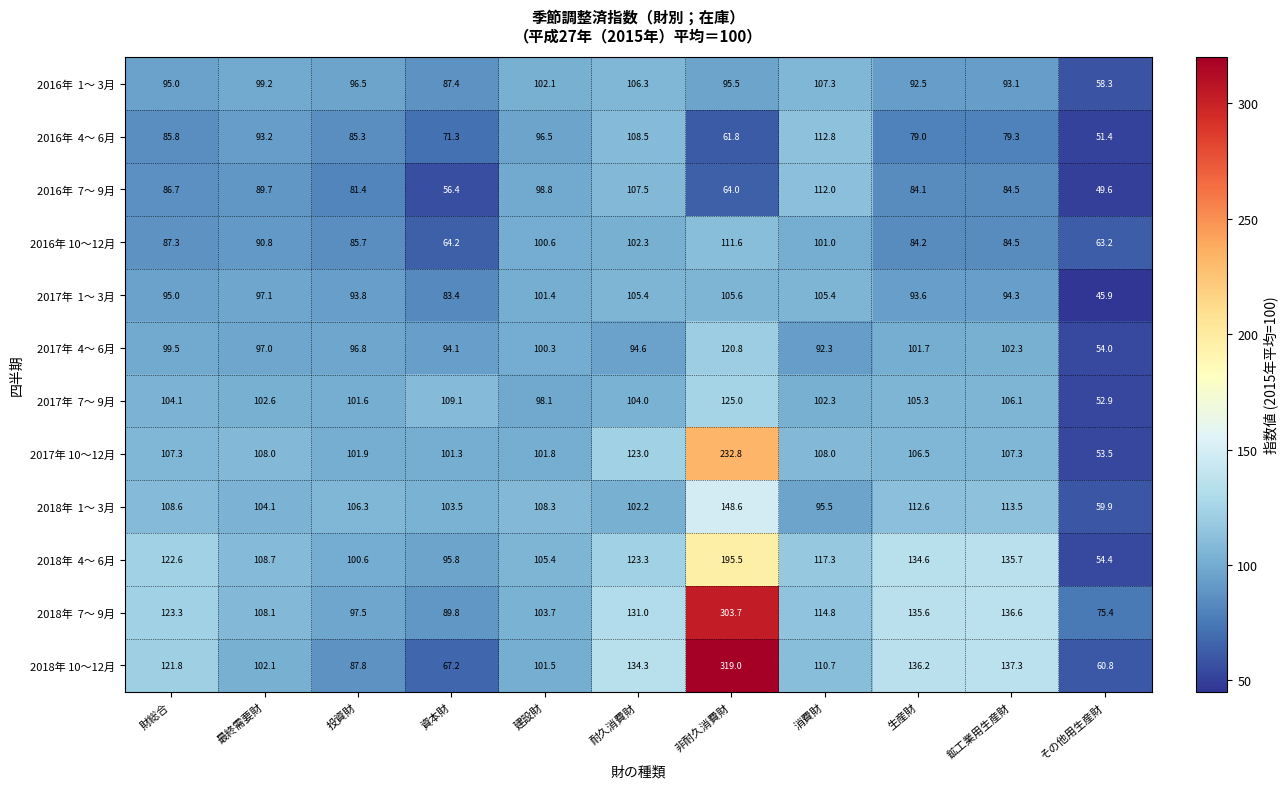

The 2017年 10～12月 series shows 107.3 at 鉱工業用生産財. True or false?

True